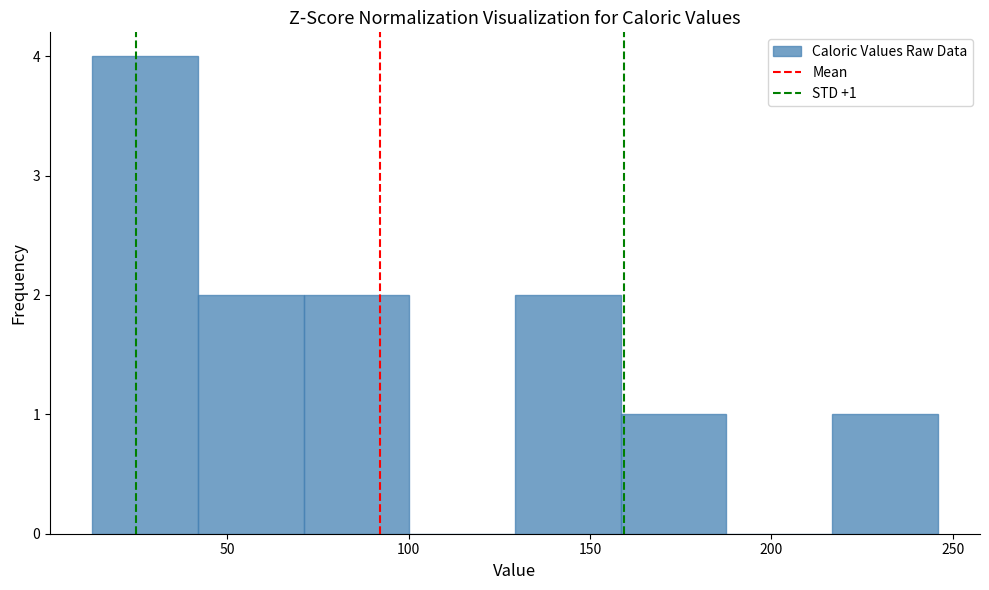

Which range on the x-axis has the tallest bar?

15 to 40